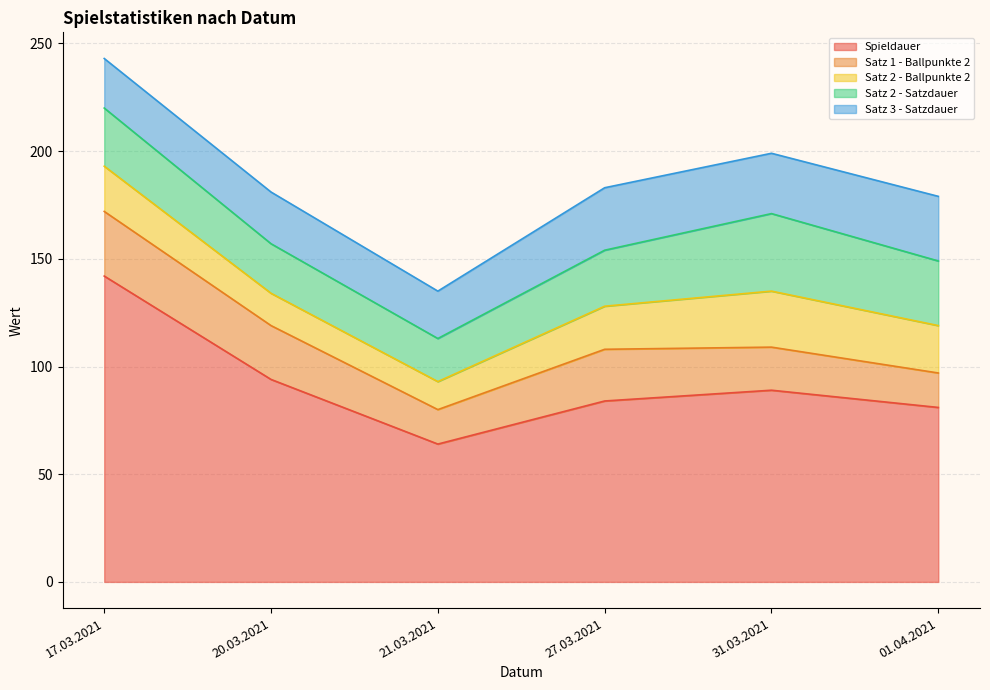

True or false: Satz 2 - Ballpunkte 2 has more than 1 points higher than both neighbors.

False